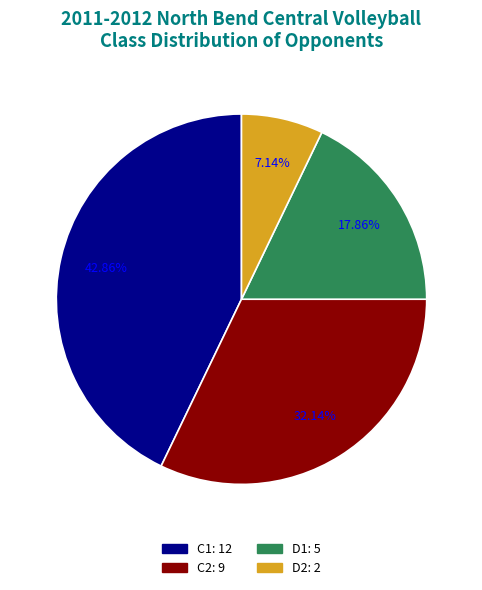

To the nearest percent, what percentage of the pie is C2?

32%